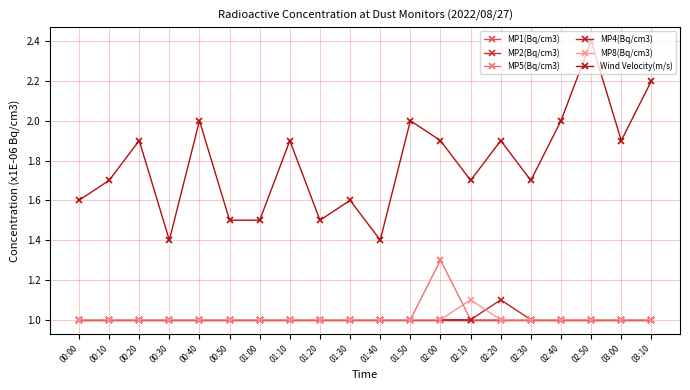

Rank the series at 00:10 from lowest to highest value.

MP1(Bq/cm3), MP2(Bq/cm3), MP5(Bq/cm3), MP4(Bq/cm3), MP8(Bq/cm3), Wind Velocity(m/s)